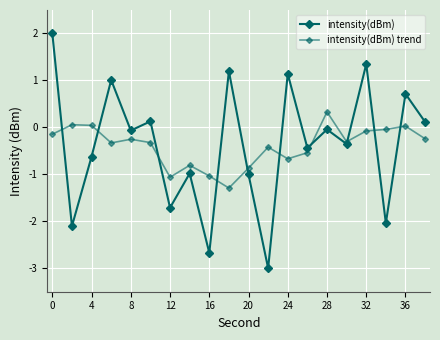

Reading right to left, what are all the values shown in this chart?

intensity(dBm): 0.1	0.7	-2.0	1.3	-0.4	-0.0	-0.4	1.1	-3.0	-1.0	1.2	-2.7	-1.0	-1.7	0.1	-0.1	1.0	-0.6	-2.1	2.0
intensity(dBm) trend: -0.2	0.0	-0.0	-0.1	-0.3	0.3	-0.5	-0.7	-0.4	-0.9	-1.3	-1.0	-0.8	-1.1	-0.3	-0.3	-0.3	0.0	0.1	-0.1